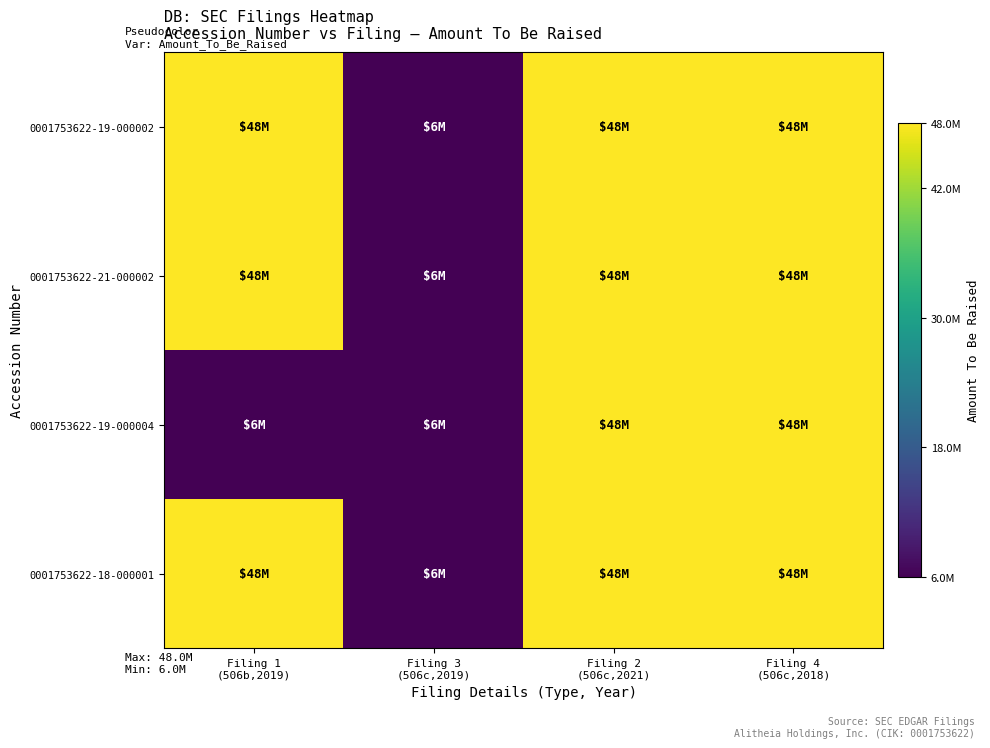

Reading left to right, extract all data points from this chart.

0001753622-19-000002: Filing 1
(506b,2019)=48000000	Filing 3
(506c,2019)=6000000	Filing 2
(506c,2021)=48000000	Filing 4
(506c,2018)=48000000
0001753622-21-000002: Filing 1
(506b,2019)=48000000	Filing 3
(506c,2019)=6000000	Filing 2
(506c,2021)=48000000	Filing 4
(506c,2018)=48000000
0001753622-19-000004: Filing 1
(506b,2019)=6000000	Filing 3
(506c,2019)=6000000	Filing 2
(506c,2021)=48000000	Filing 4
(506c,2018)=48000000
0001753622-18-000001: Filing 1
(506b,2019)=48000000	Filing 3
(506c,2019)=6000000	Filing 2
(506c,2021)=48000000	Filing 4
(506c,2018)=48000000